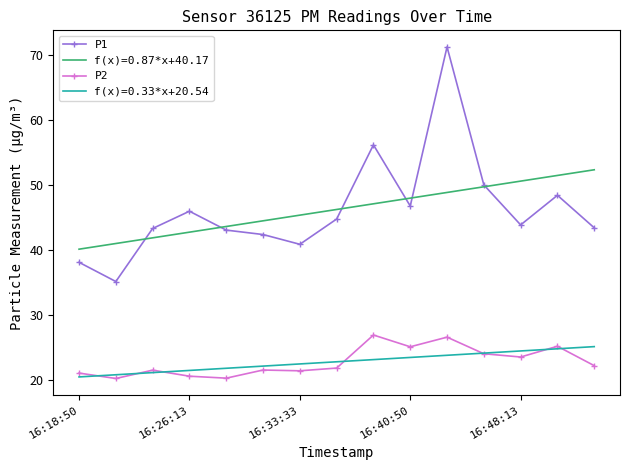

In P2, how many points are lower than both neighbors (excluding endpoints)?

5